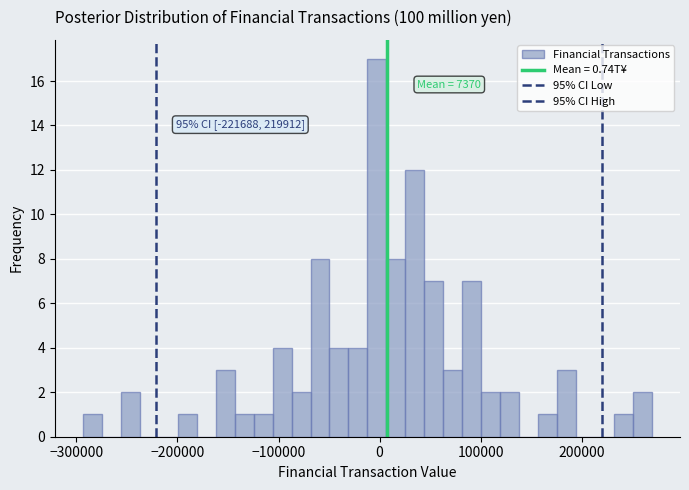

Around what value on the x-axis is the tallest bar? Give the approximate position of its centre, as read against the axis.

0